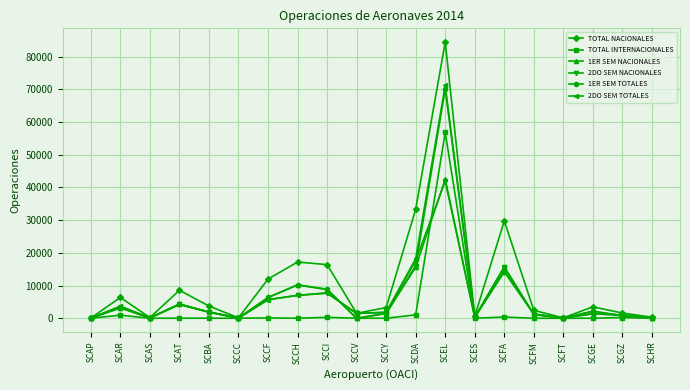

Which series has the largest total across all categories?

TOTAL NACIONALES